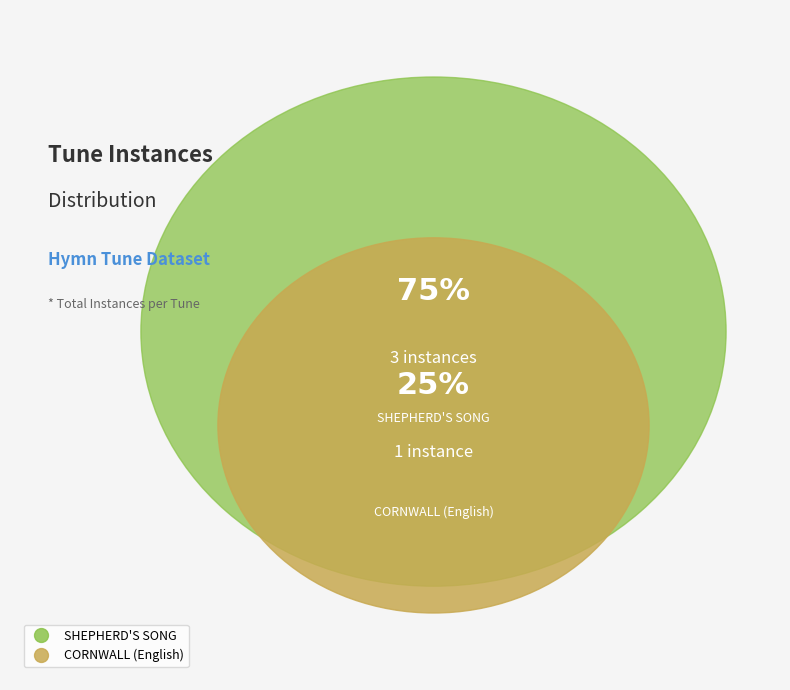

Rank the categories by value from lowest to highest.

CORNWALL (English), SHEPHERD'S SONG